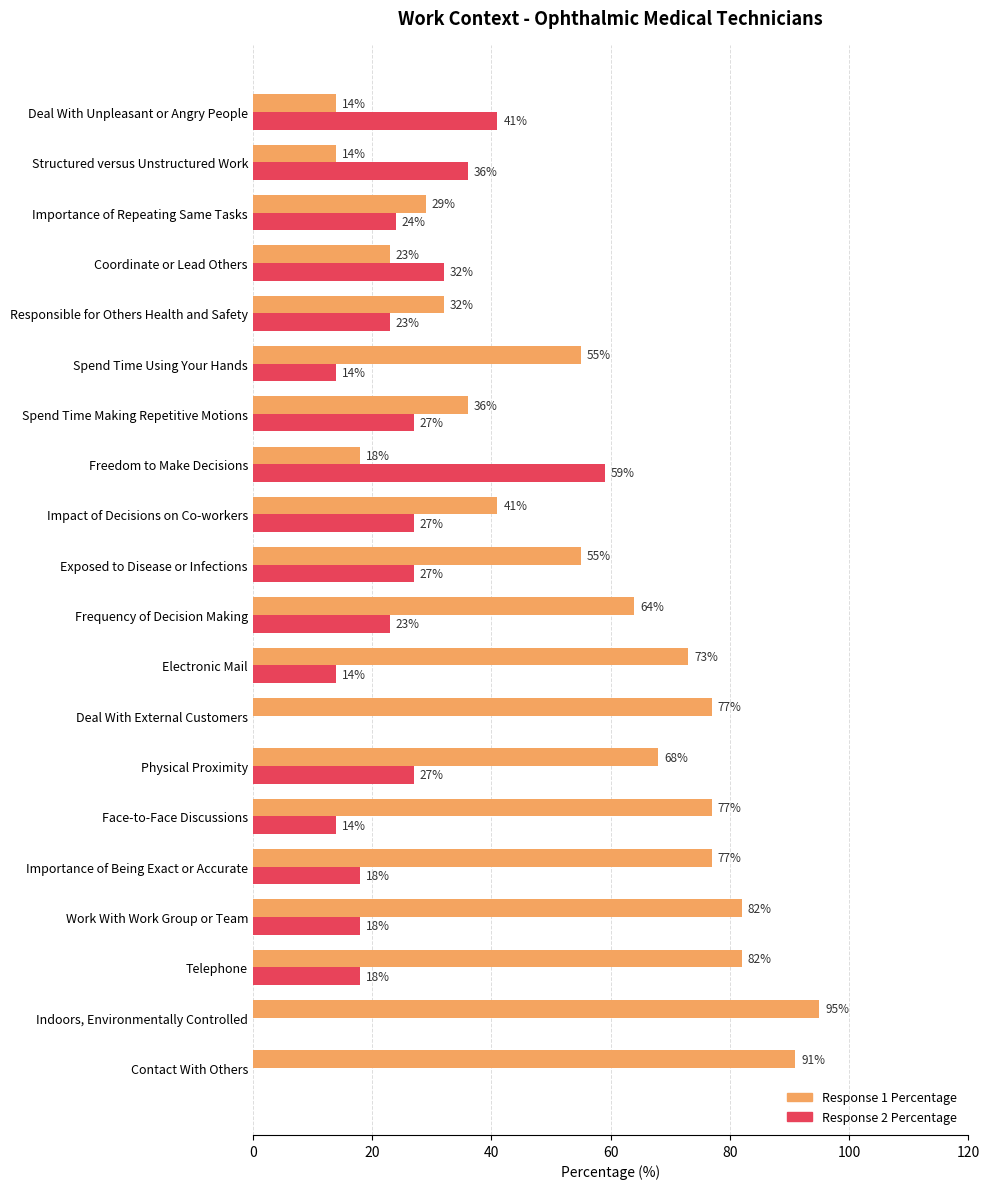

Is it true that Response 2 Percentage equals 18 at Importance of Being Exact or Accurate?

True